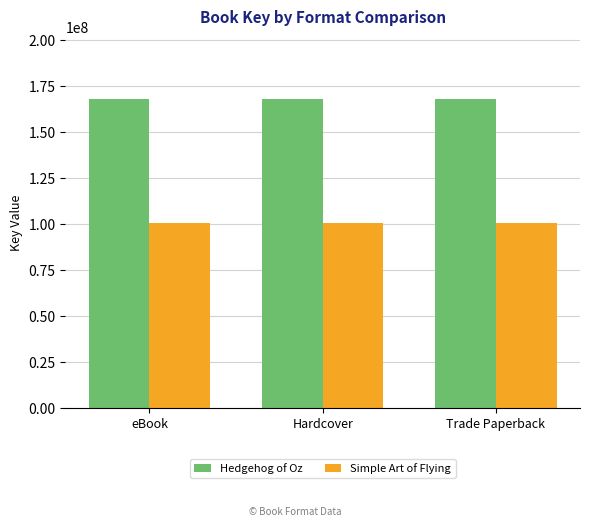

List the series in order of their peak value, highest first.

Hedgehog of Oz, Simple Art of Flying